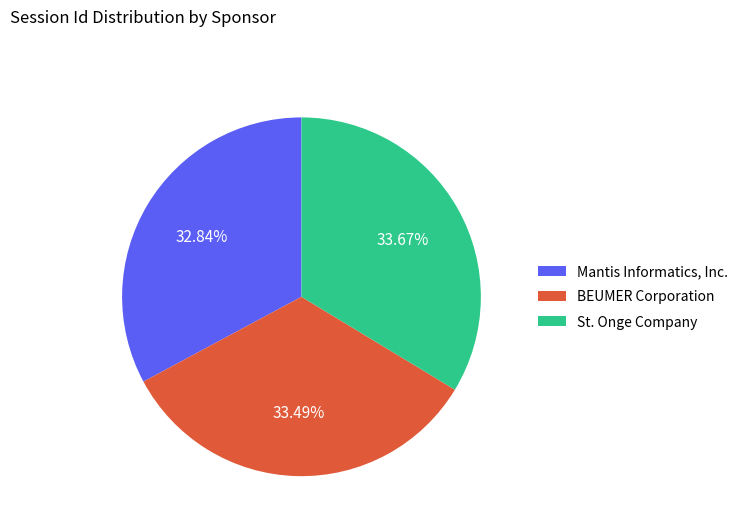

Is the sum of Mantis Informatics, Inc. and BEUMER Corporation greater than half?

Yes